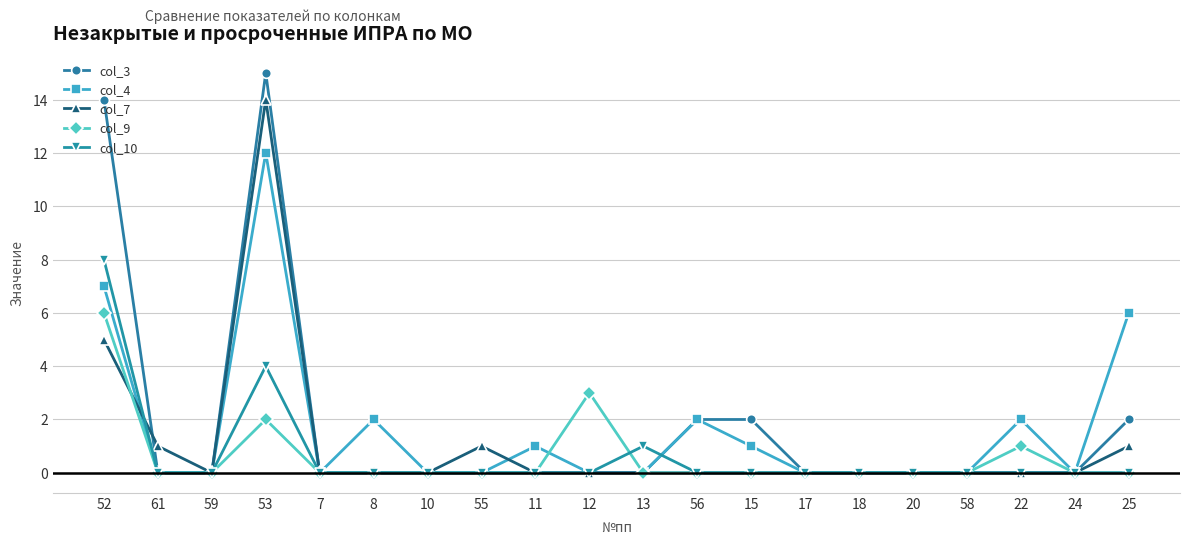

What is the label of the 12th point from the left?

56